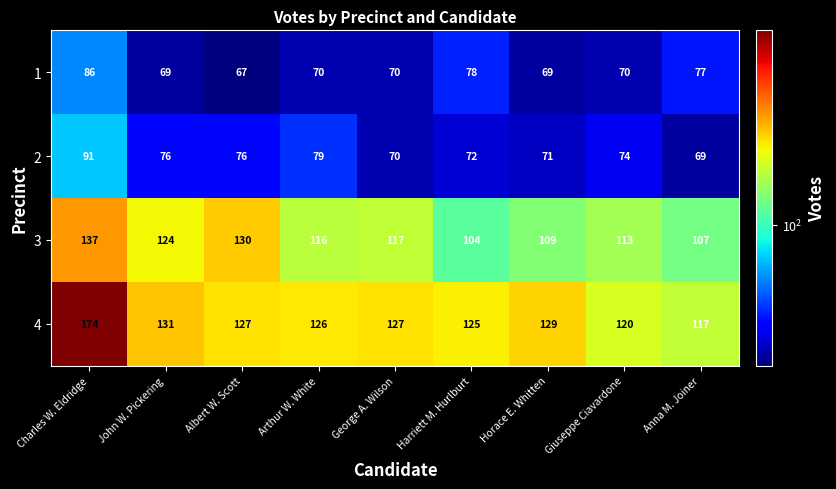

At Horace E. Whitten, list the series in order from largest to smallest.

4, 3, 2, 1